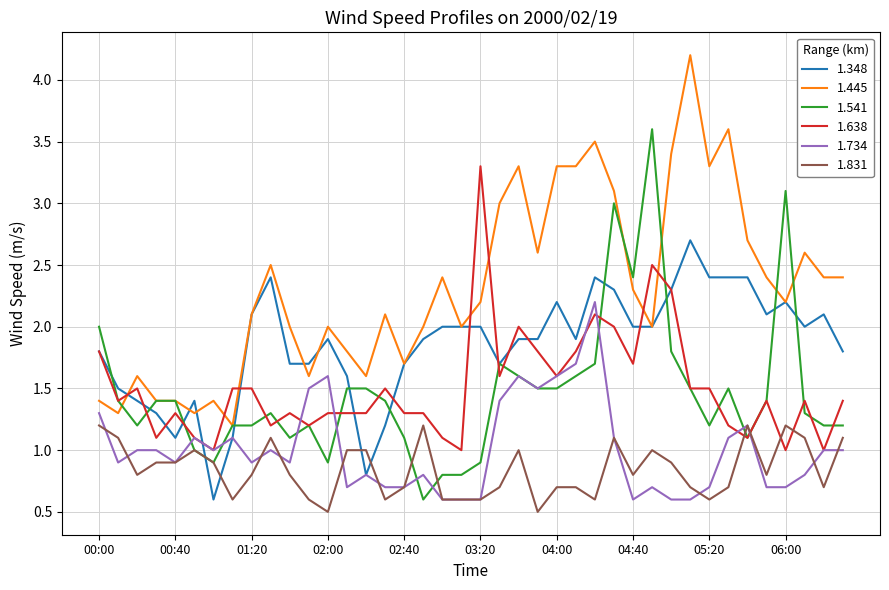

Rank the series by their maximum value, from highest to lowest.

1.445, 1.541, 1.638, 1.348, 1.734, 1.831